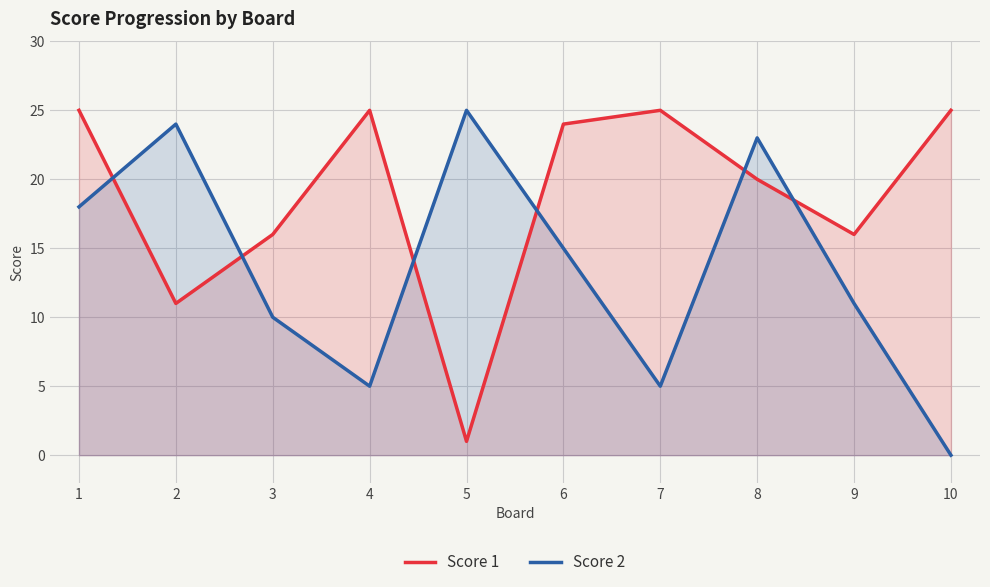

What is the value of the Score 1 point at the 4th from the left?

25